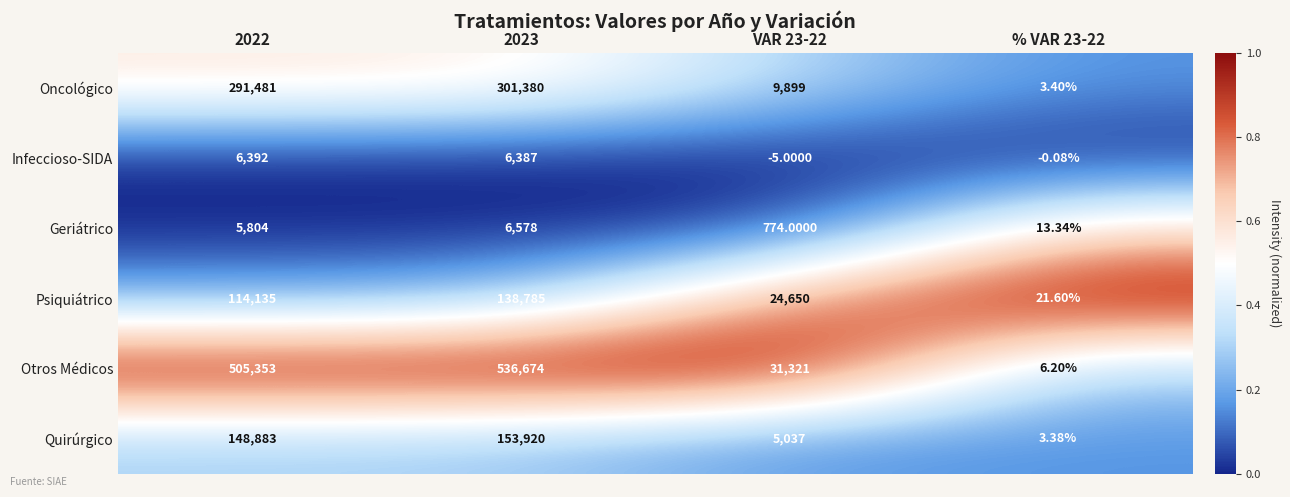

List the series in order of their peak value, highest first.

Otros Médicos, Oncológico, Quirúrgico, Psiquiátrico, Geriátrico, Infeccioso-SIDA